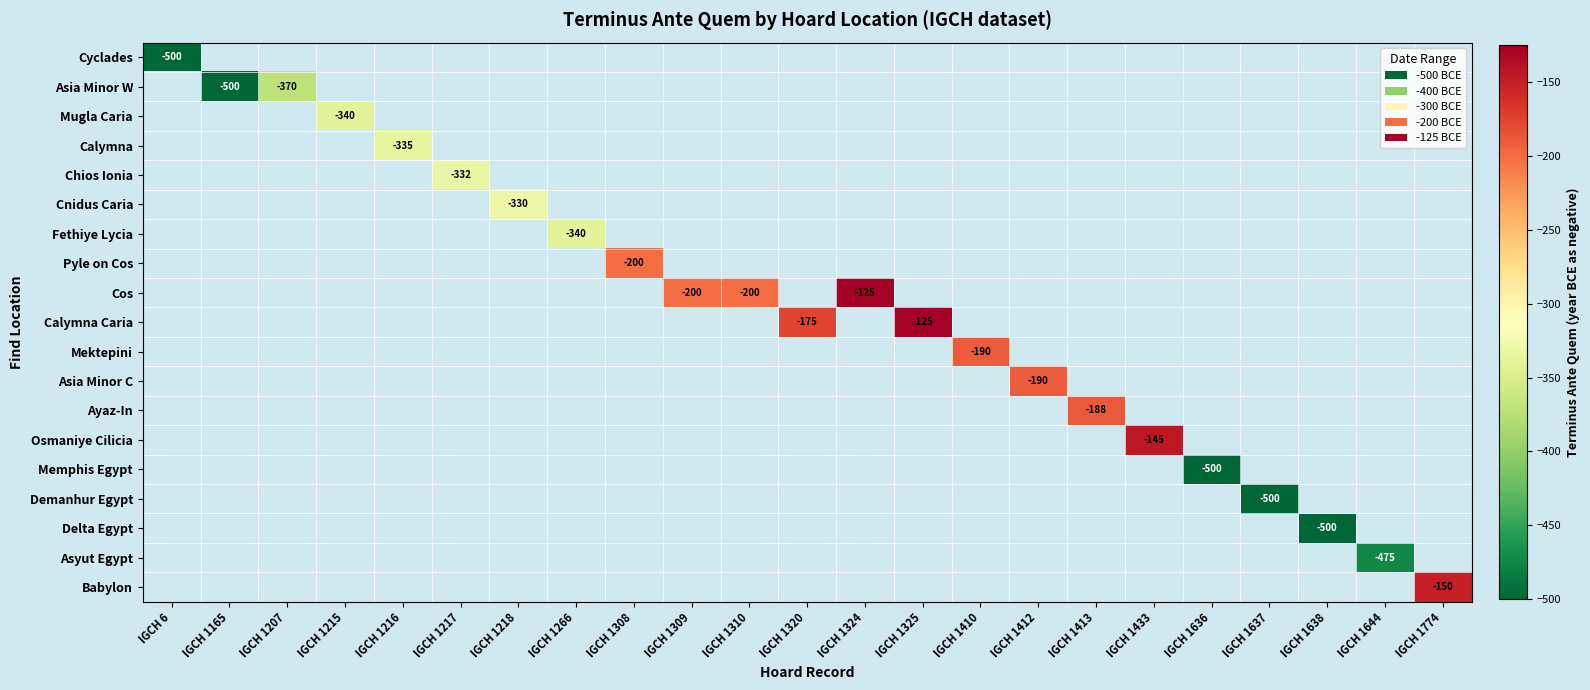

Count the number of data series in this chart.

19